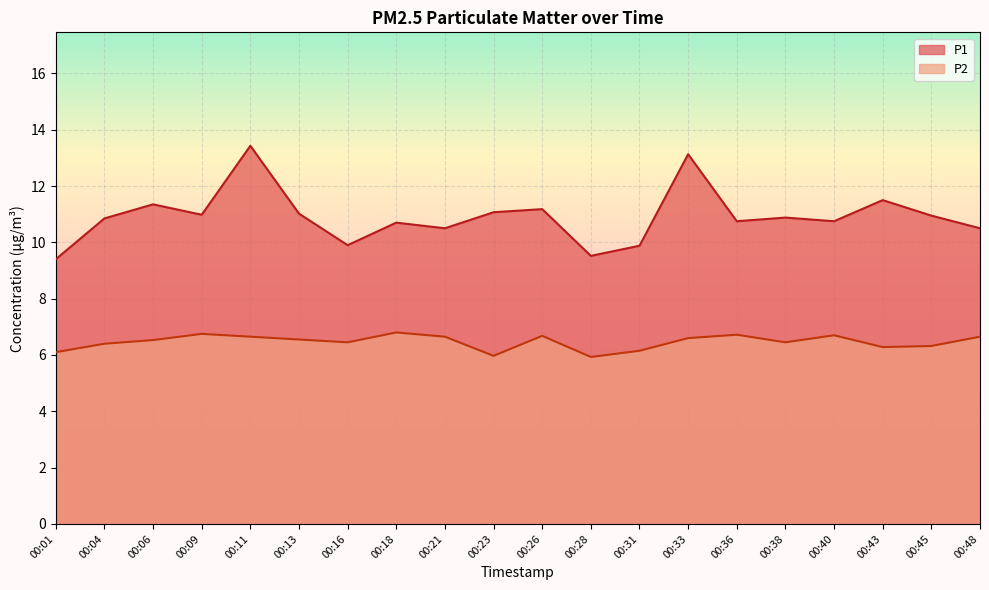

Reading left to right, what are all the values shown in this chart?

P1: 9.4	10.8	11.3	11.0	13.4	11.0	9.9	10.7	10.5	11.1	11.2	9.5	9.9	13.1	10.8	10.9	10.8	11.5	10.9	10.5
P2: 6.1	6.4	6.5	6.8	6.7	6.5	6.5	6.8	6.7	6.0	6.7	5.9	6.2	6.6	6.7	6.5	6.7	6.3	6.3	6.7